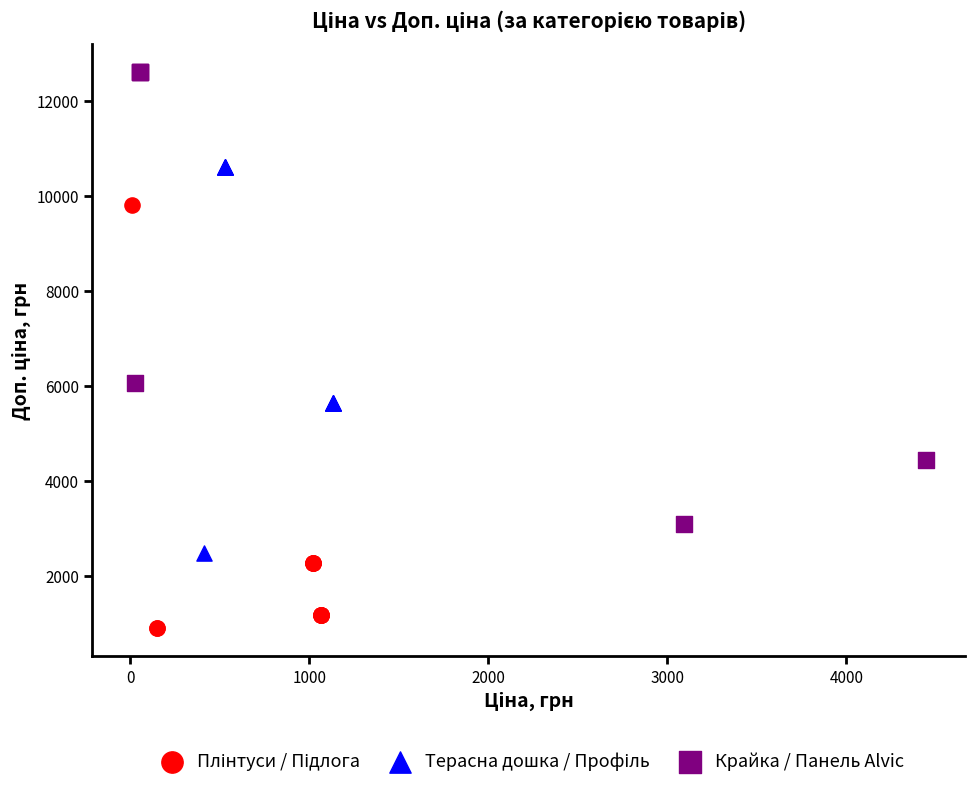

Which series contains the highest Y value?

Крайка / Панель Alvic